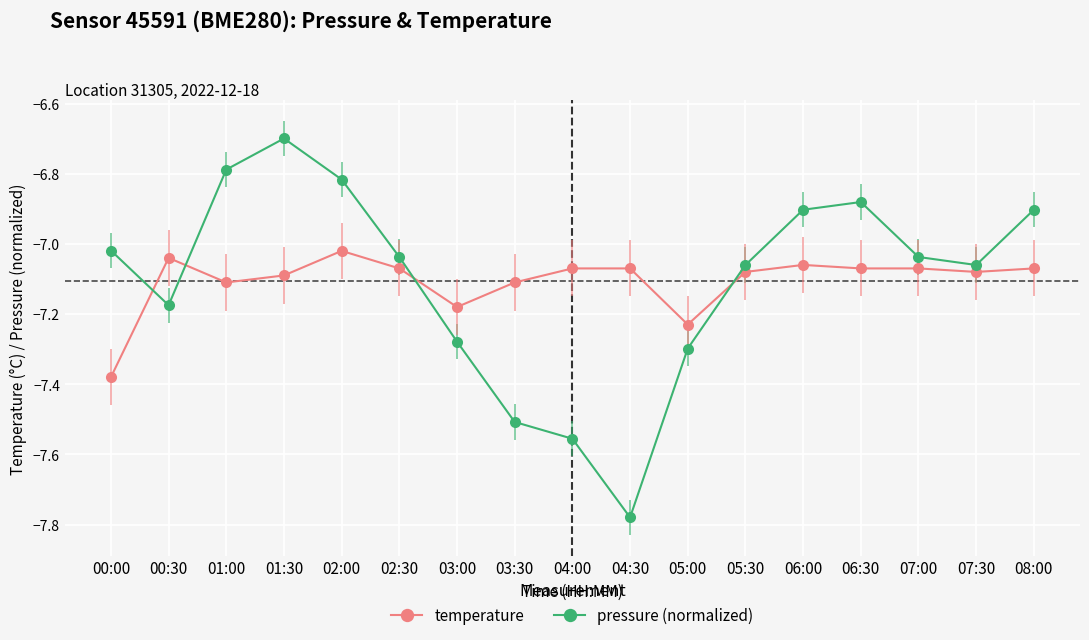

What is the sum of all pressure (normalized) values?

-120.8